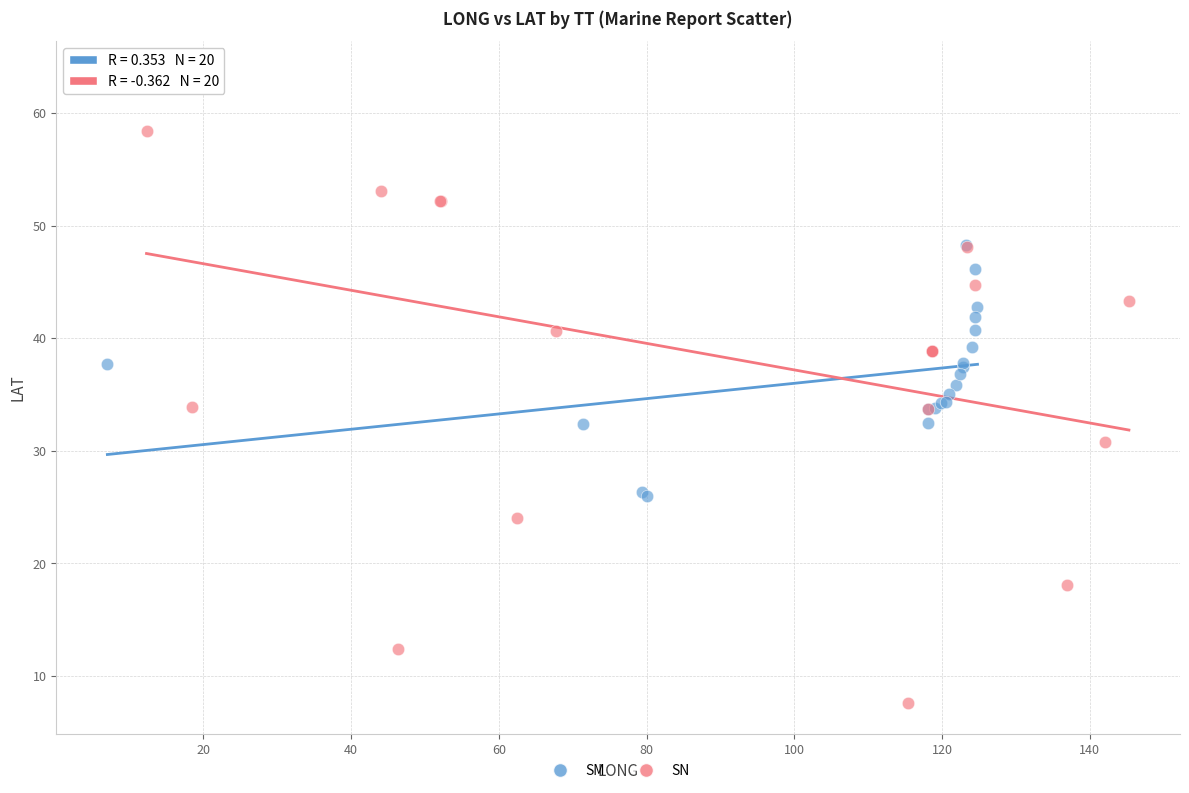

Which series has the largest Y range (max minus min)?

SN